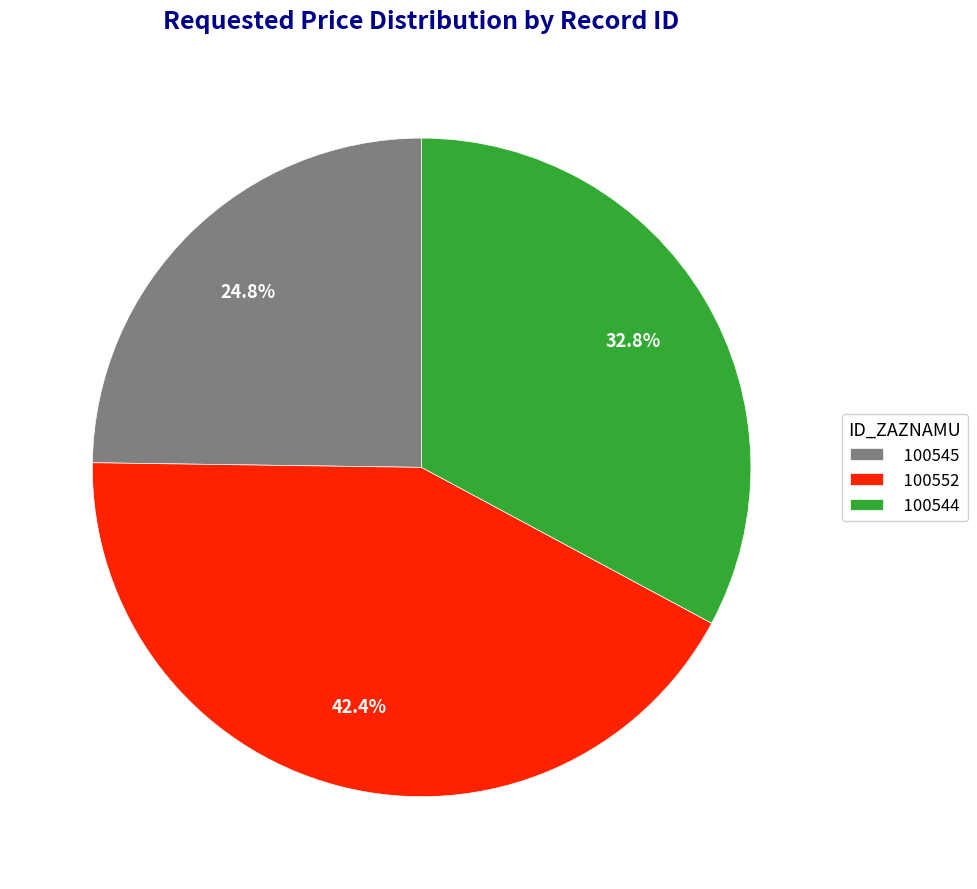

Which category has the smallest portion of the pie?

100545